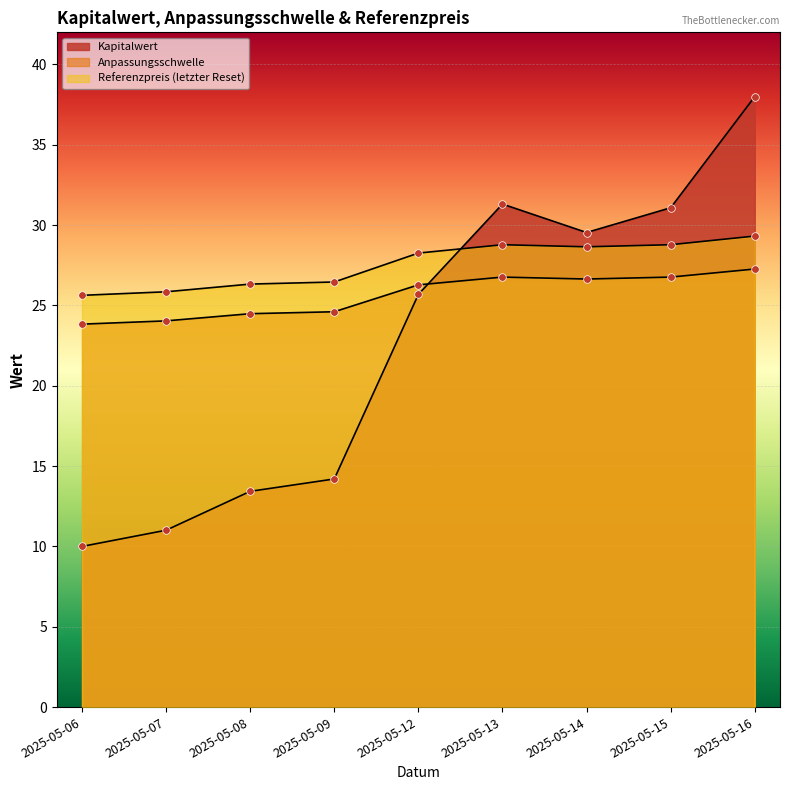

What are all the series names shown in the legend?

Kapitalwert, Anpassungsschwelle, Referenzpreis (letzter Reset)